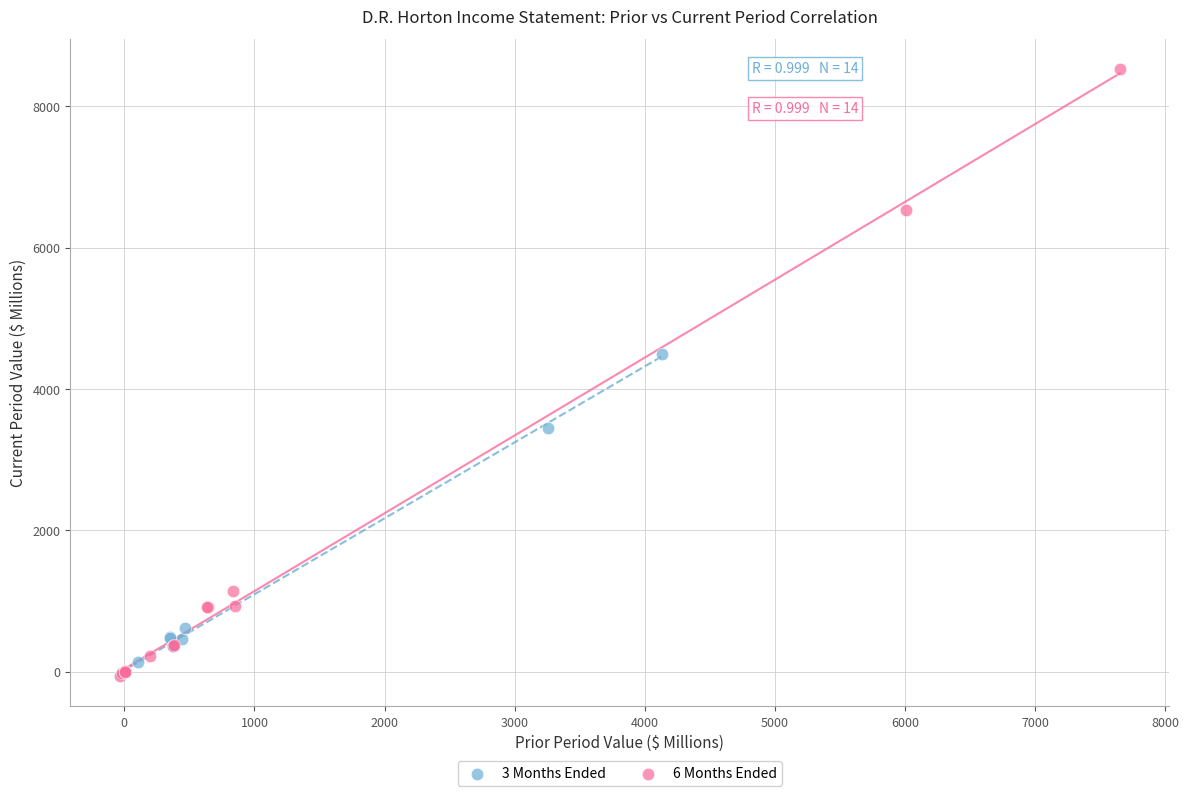

Which series reaches the maximum Y coordinate?

6 Months Ended